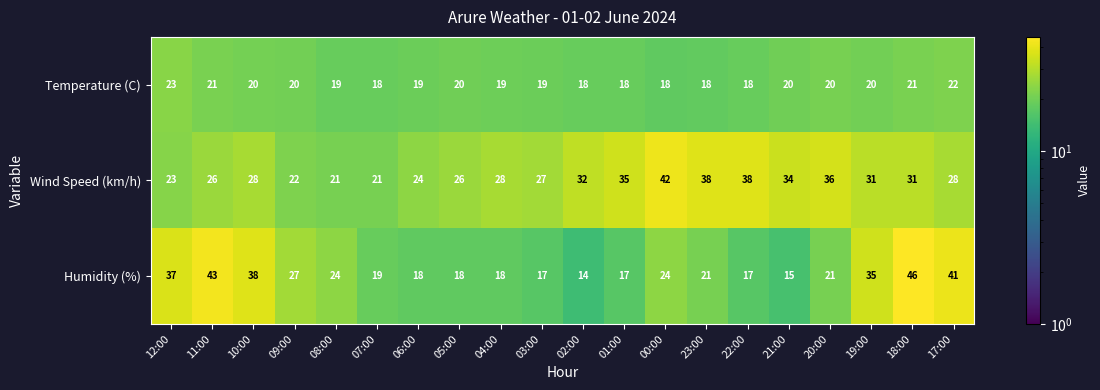

Which category has the highest value in the Temperature (C) series?

12:00